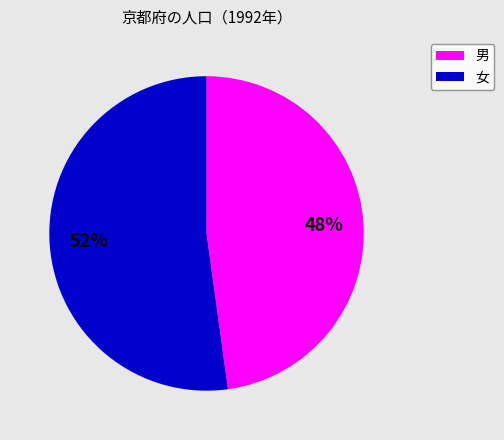

To the nearest percent, what is the average slice percentage?

50%